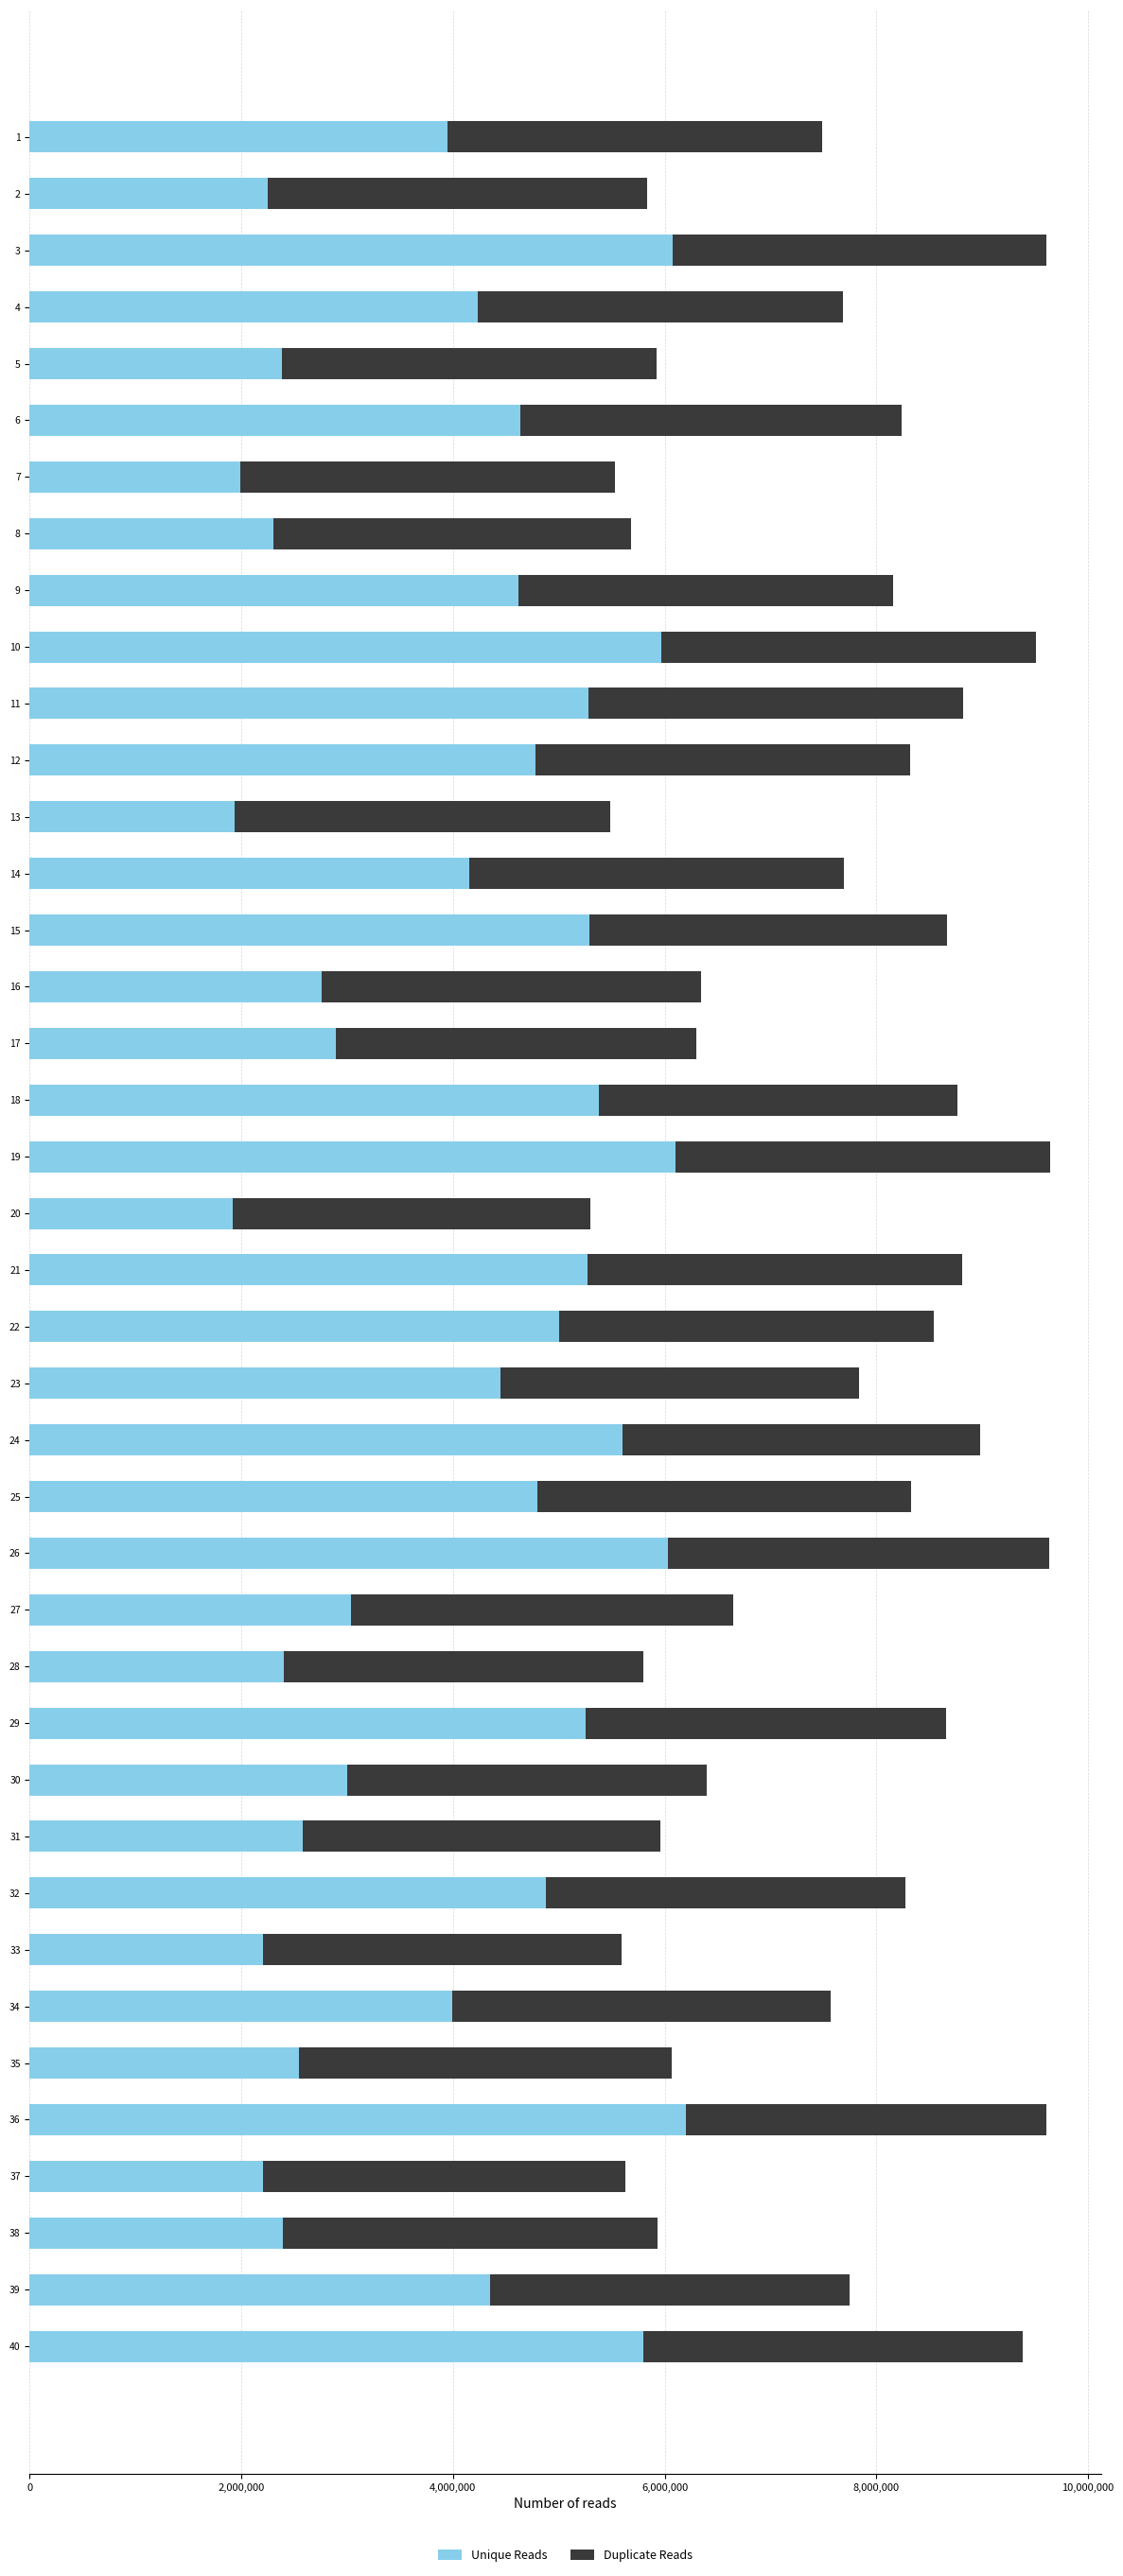

What is the sum of the Unique Reads values at 8 and 29?

7550000